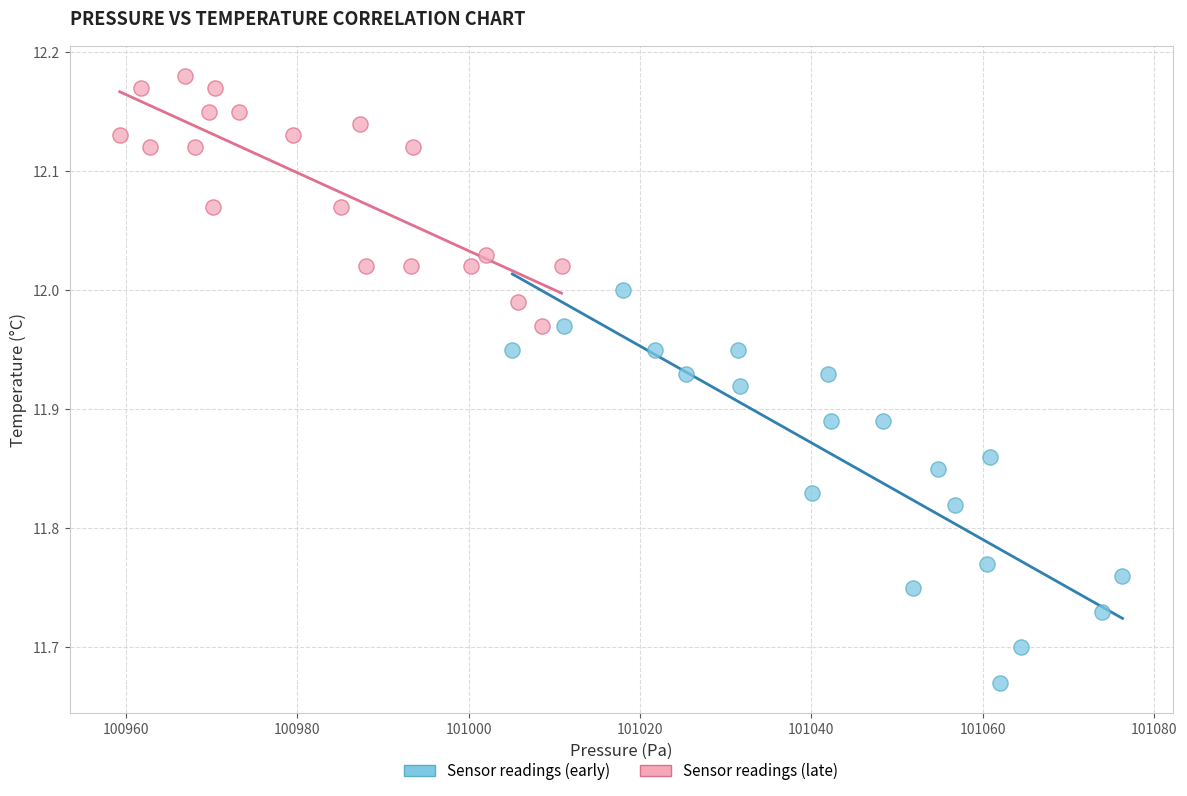

Which series reaches the maximum Y coordinate?

Sensor readings (late)